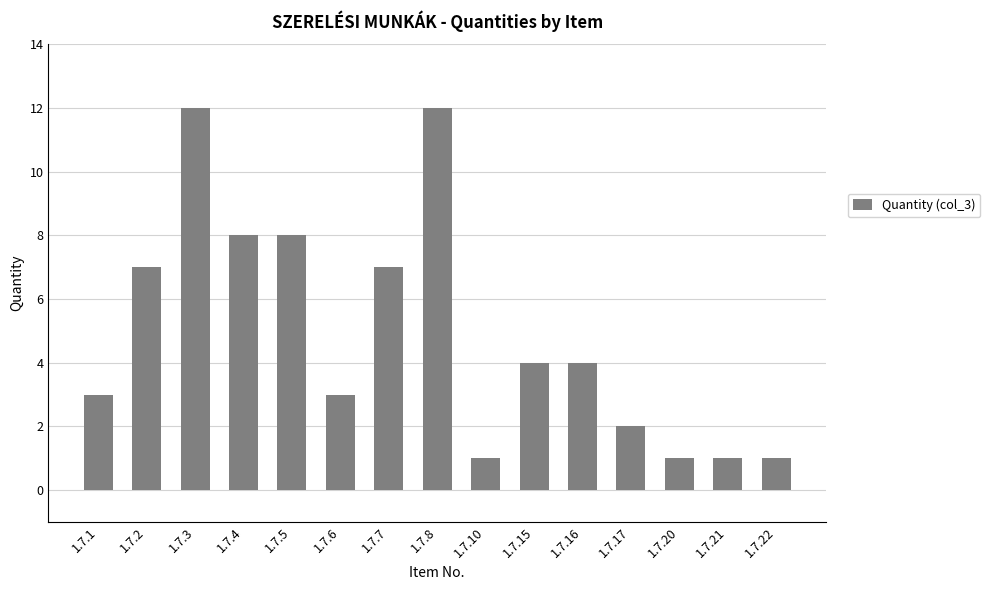

Reading right to left, what are all the values shown in this chart?

1	1	1	2	4	4	1	12	7	3	8	8	12	7	3